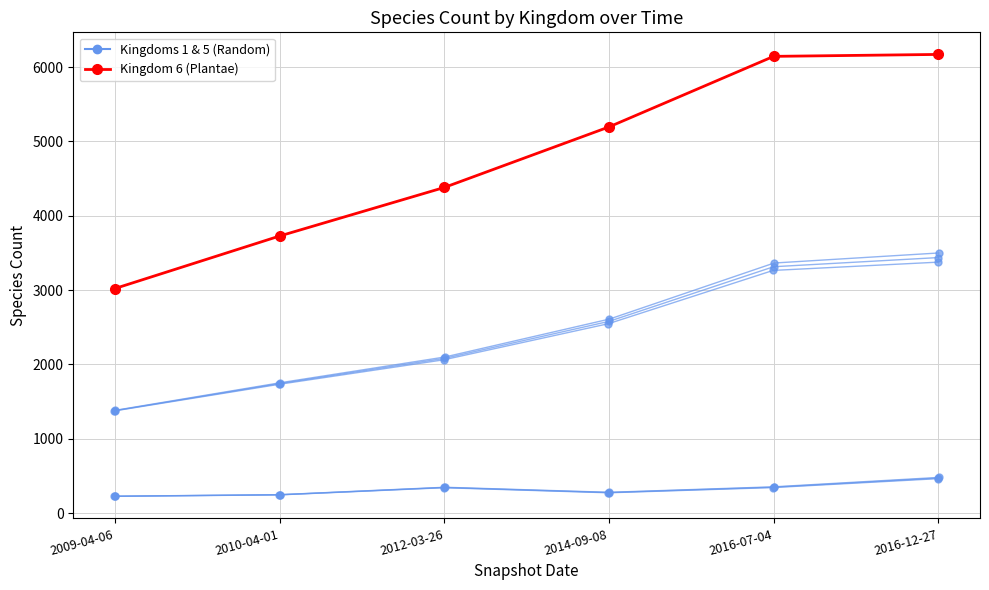

Between 2009-04-06 and 2014-09-08, which series saw the biggest shift?

Kingdom 6 (Plantae)